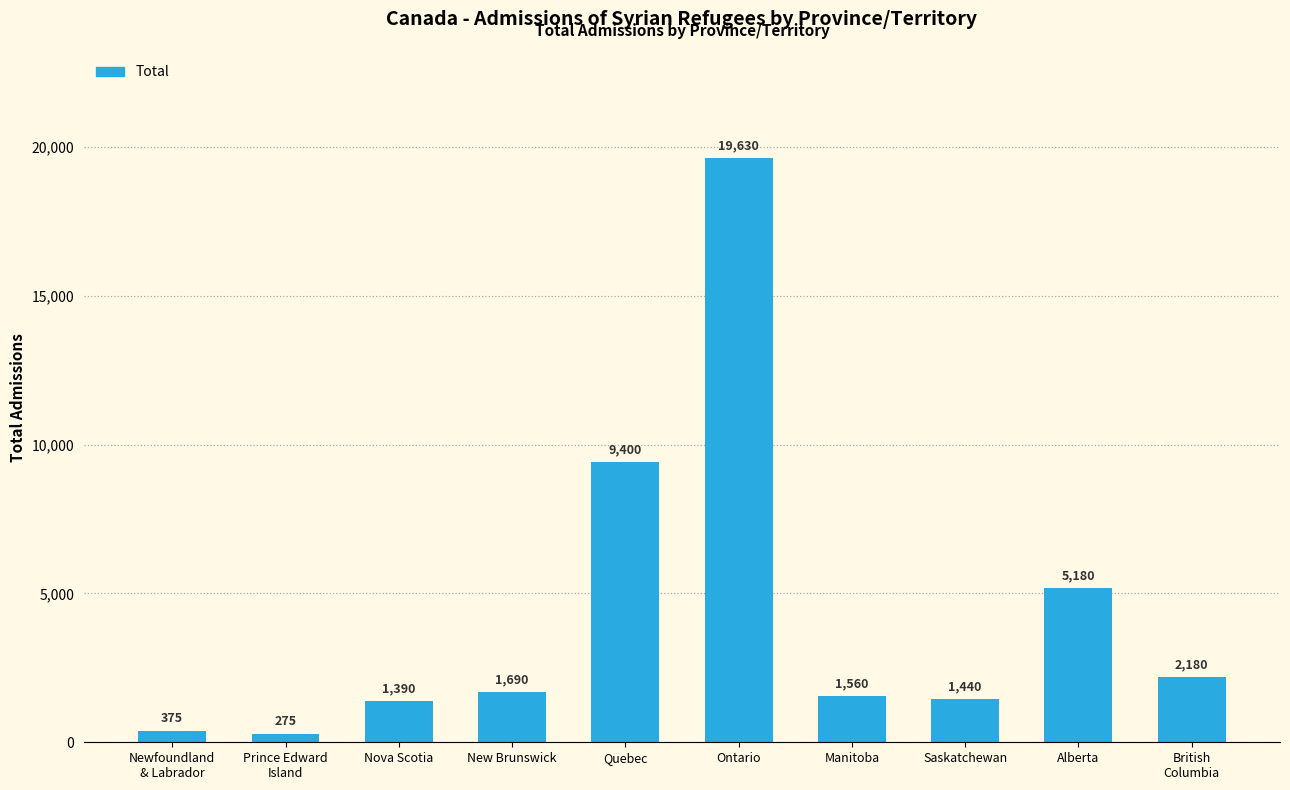

Between Saskatchewan and Alberta, which is larger?

Alberta